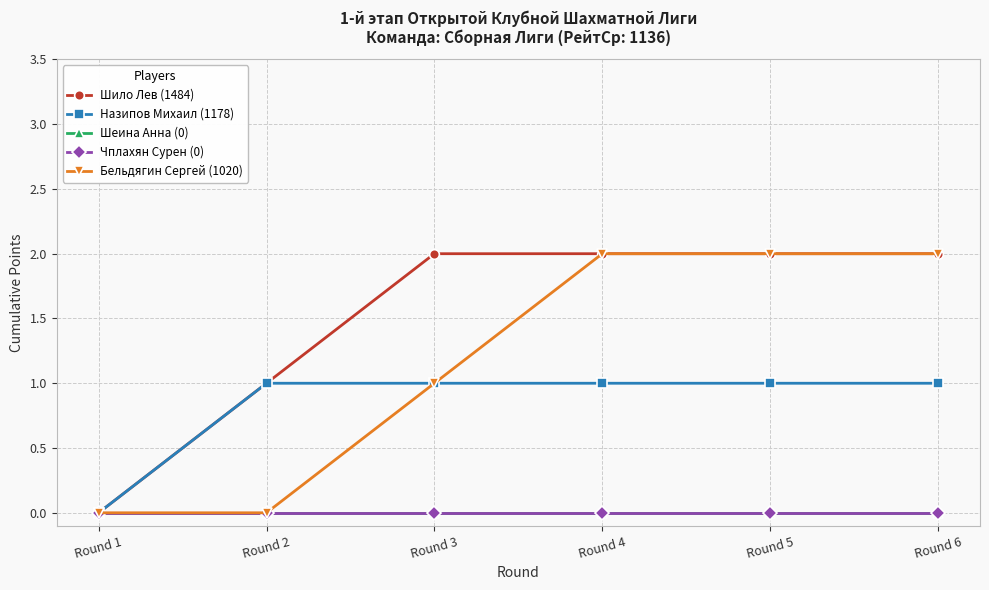

True or false: Шило Лев (1484) and Назипов Михаил (1178) intersect in this chart.

False